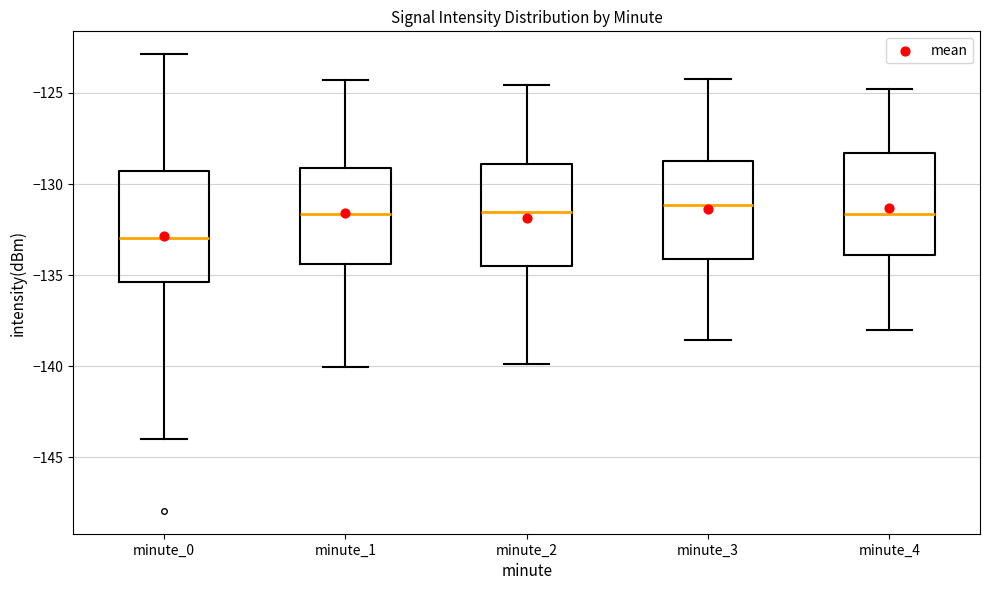

Where does the upper whisker of the box for minute_3 end on the y-axis? The values are not printed on the chart, so give them approximately, as read against the axis.

-124.0